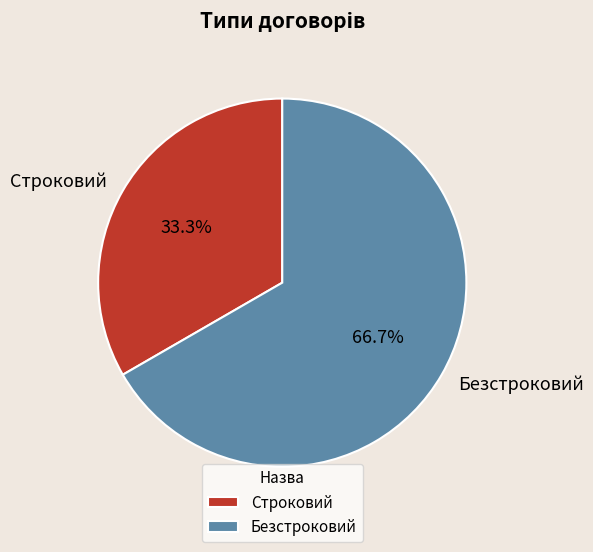

Which slice is the largest?

Безстроковий